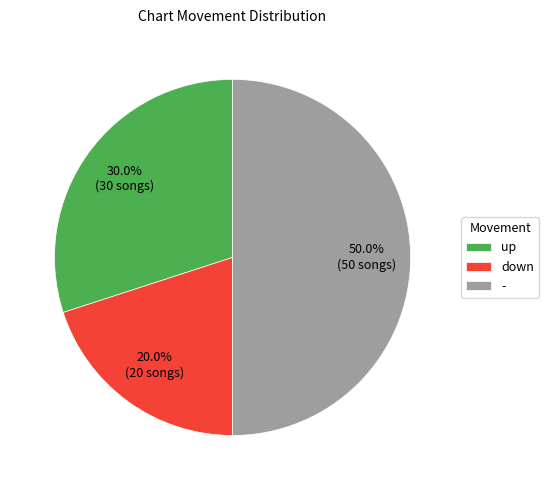

True or false: - accounts for 50% of the total.

True